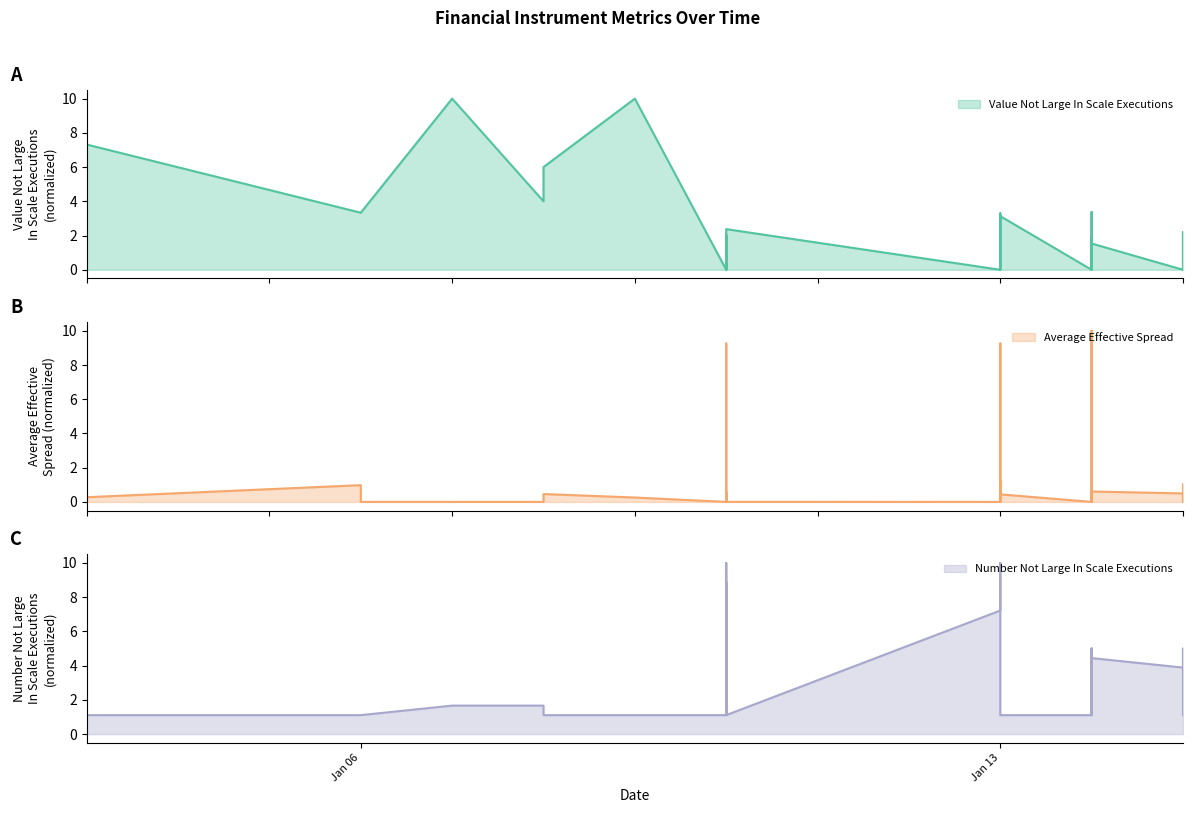

What is the sum of all Value Not Large In Scale Executions values?

83.3